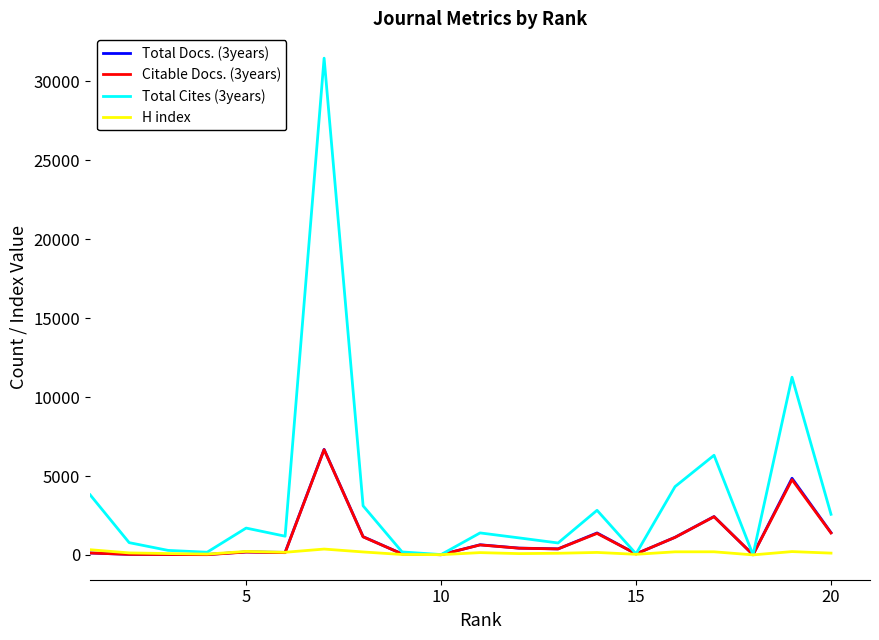

What is the maximum value shown in the chart?

31475